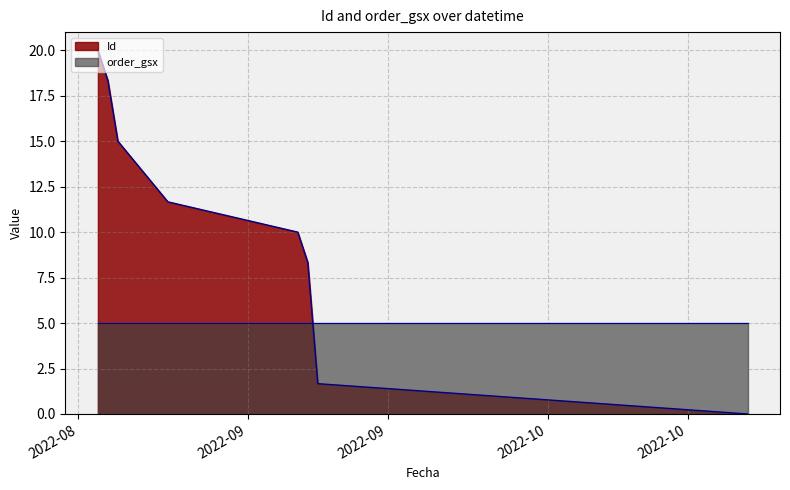

List the labels in order of value, smallest first.

2022-10-21, 2022-09-08, 2022-09-07, 2022-09-06, 2022-08-24, 2022-08-19, 2022-08-18, 2022-08-17